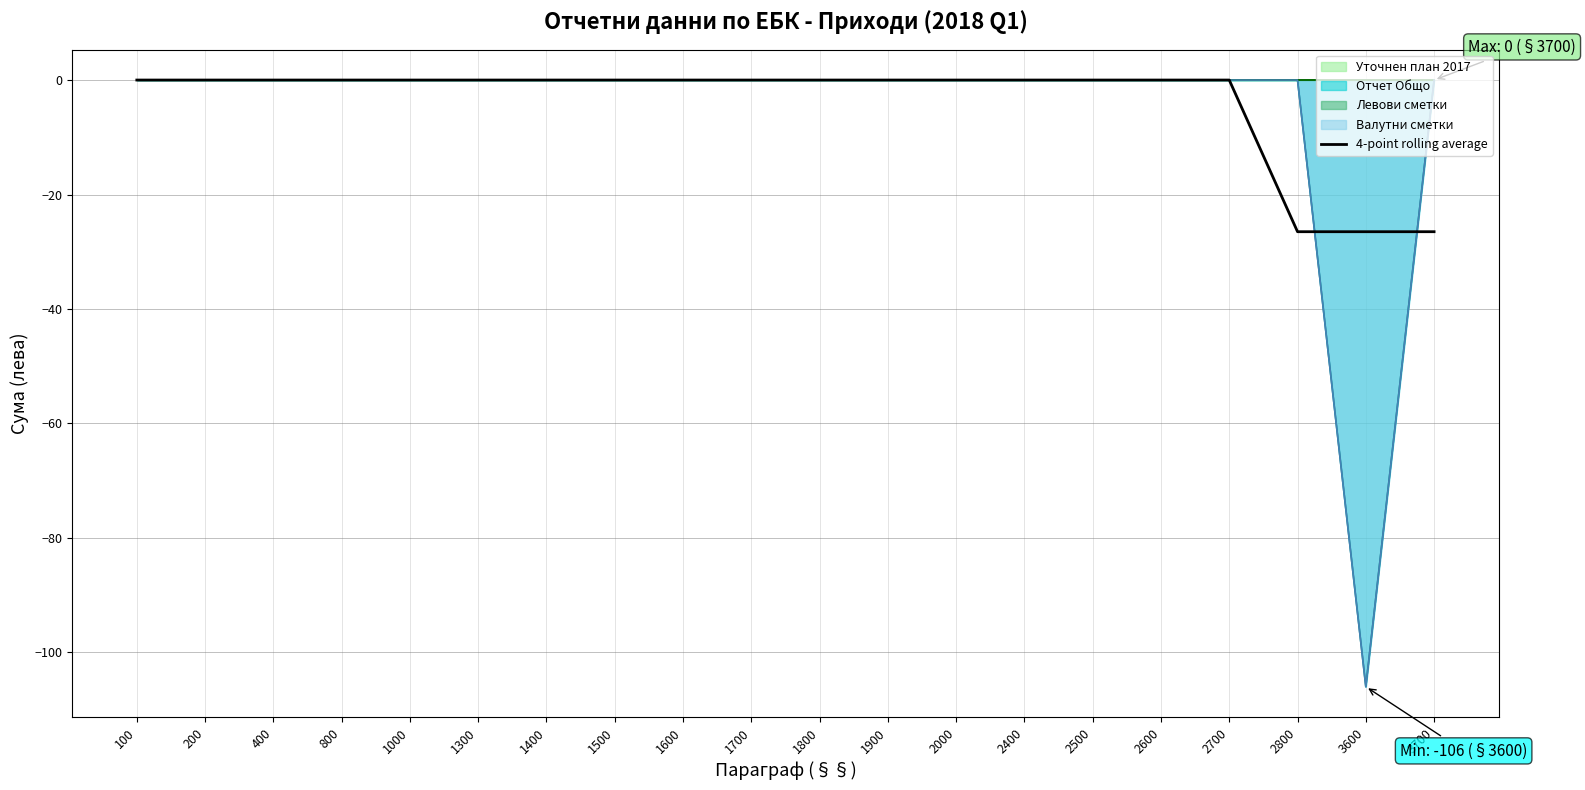

Is it true that the value at 1000 is 0.0?

True